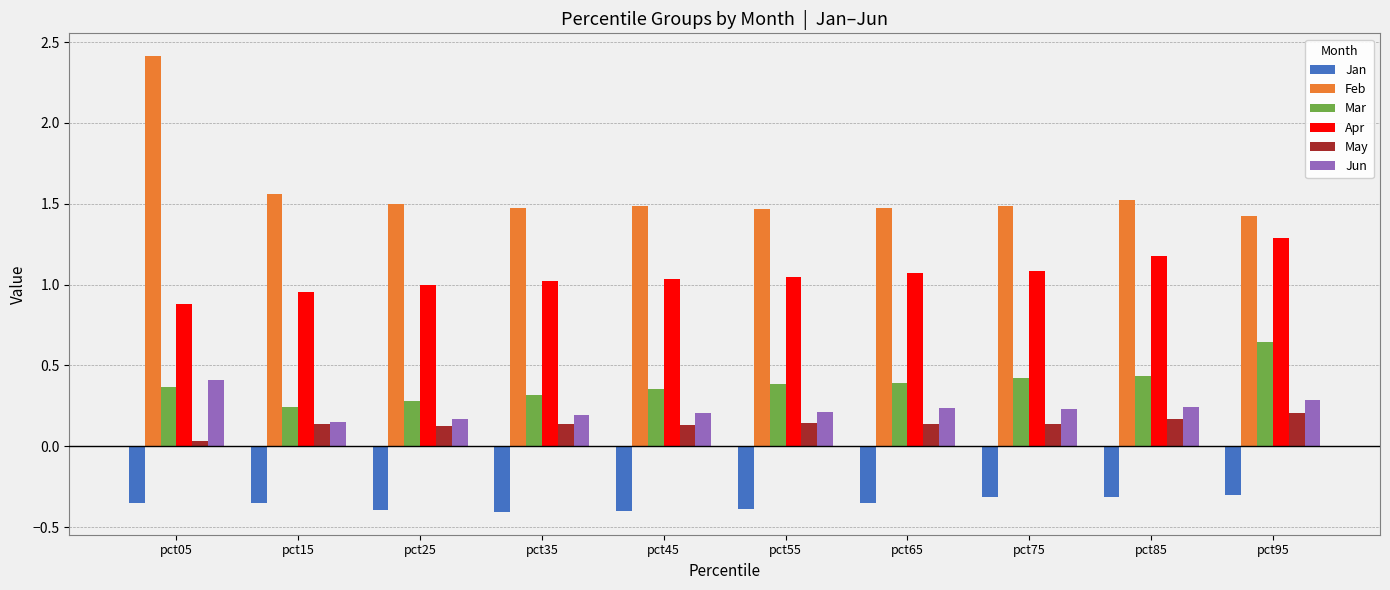

How many bars are there in each group?

6